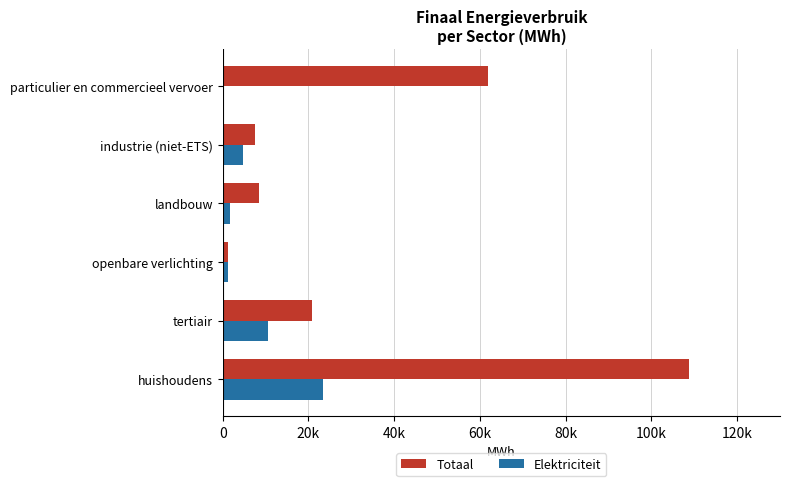

Reading left to right, transcribe all the data shown in this chart.

Totaal: 108799.0	20798.3	1262.7	8517.2	7515.6	61766.8
Elektriciteit: 23317.8	10563.6	1262.7	1739.3	4664.9	0.7